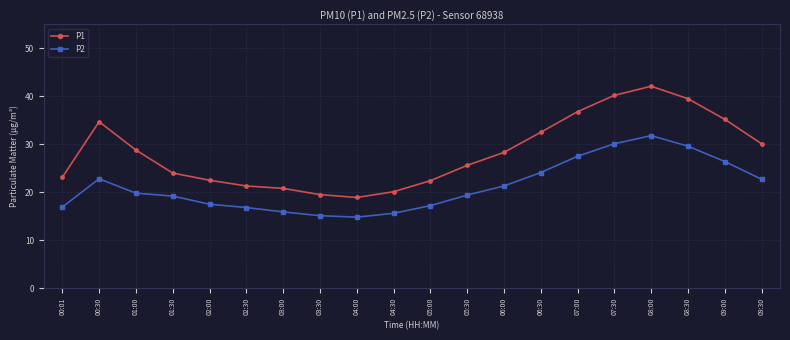

Which series has the widest spread of values?

P1